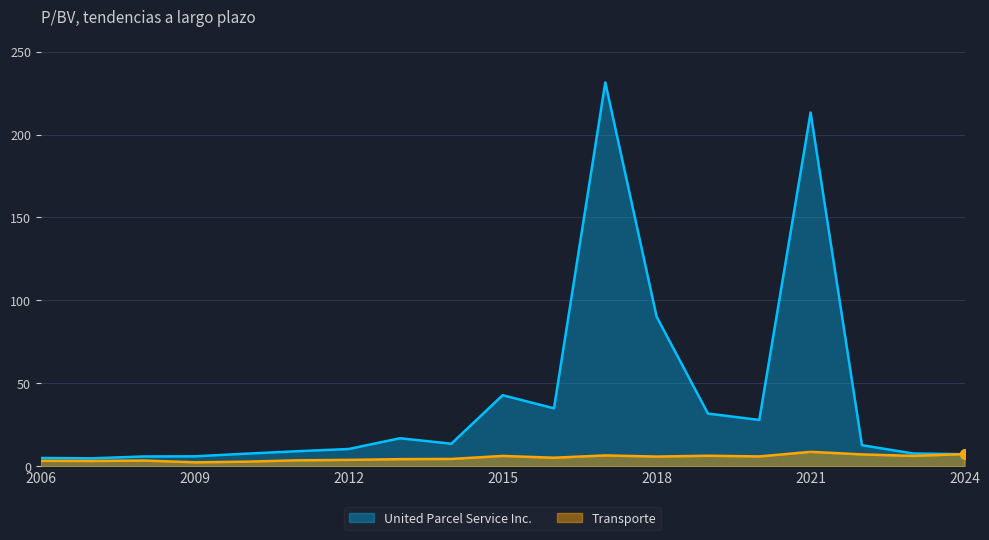

What are all the series names shown in the legend?

United Parcel Service Inc., Transporte